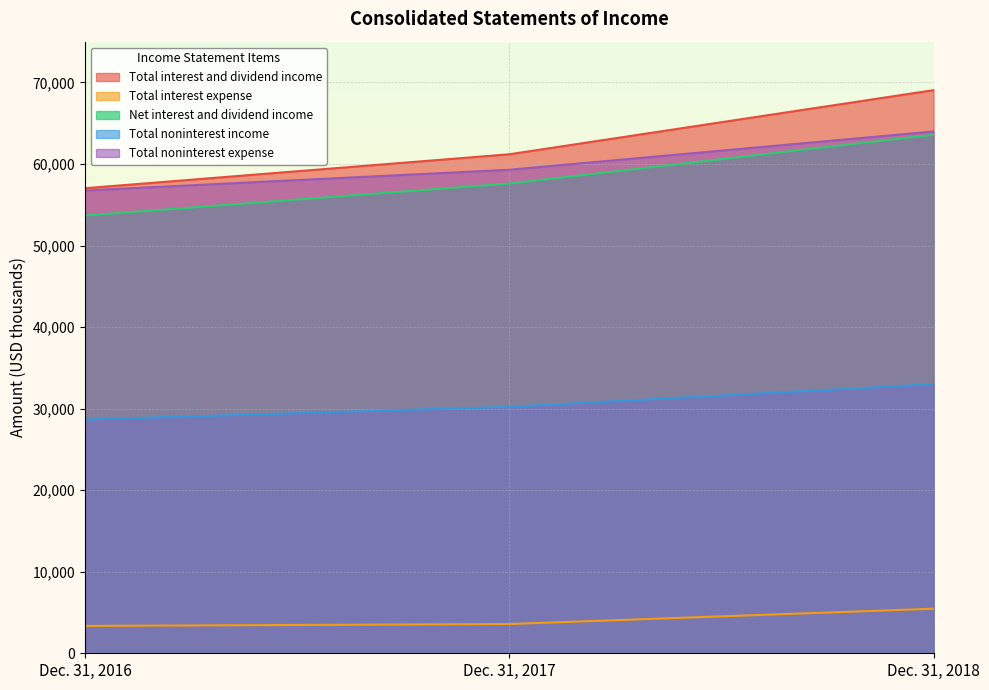

What is the sum of all Net interest and dividend income values?

174865